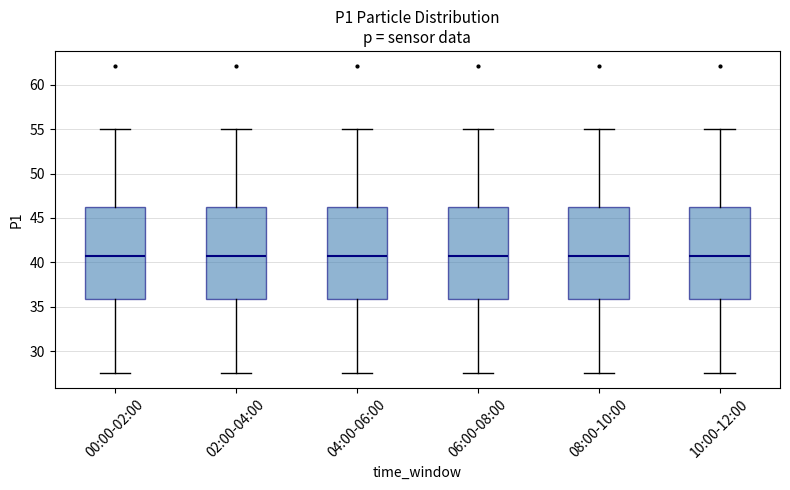

Reading left to right, read every box against the y-axis: the position of its median line, the range the box covers, and the ends of its whiskers. The values are not printed on the chart, so give them approximately, as read against the axis.

00:00-02:00: median 40.5, box 36.0 to 46.5, whiskers 27.5 to 55.0
02:00-04:00: median 40.5, box 36.0 to 46.5, whiskers 27.5 to 55.0
04:00-06:00: median 40.5, box 36.0 to 46.5, whiskers 27.5 to 55.0
06:00-08:00: median 40.5, box 36.0 to 46.5, whiskers 27.5 to 55.0
08:00-10:00: median 40.5, box 36.0 to 46.5, whiskers 27.5 to 55.0
10:00-12:00: median 40.5, box 36.0 to 46.5, whiskers 27.5 to 55.0